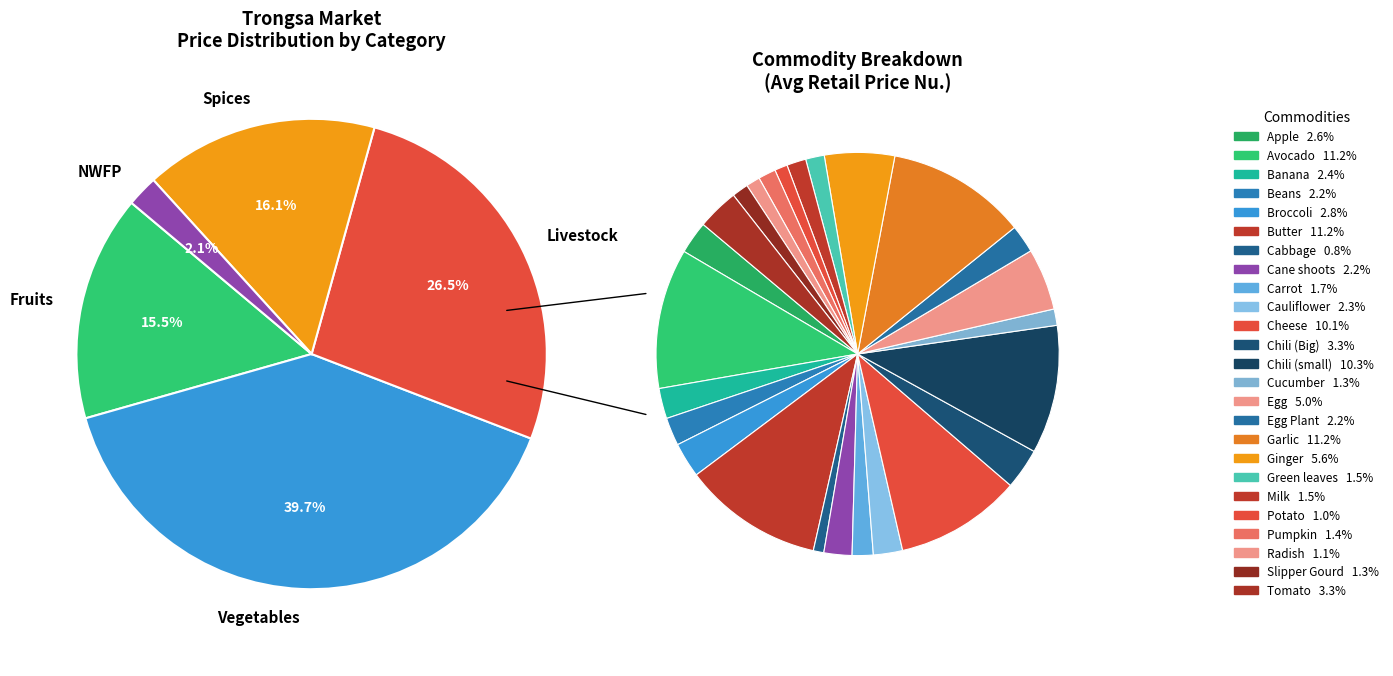

How many segments does this pie chart have?

25